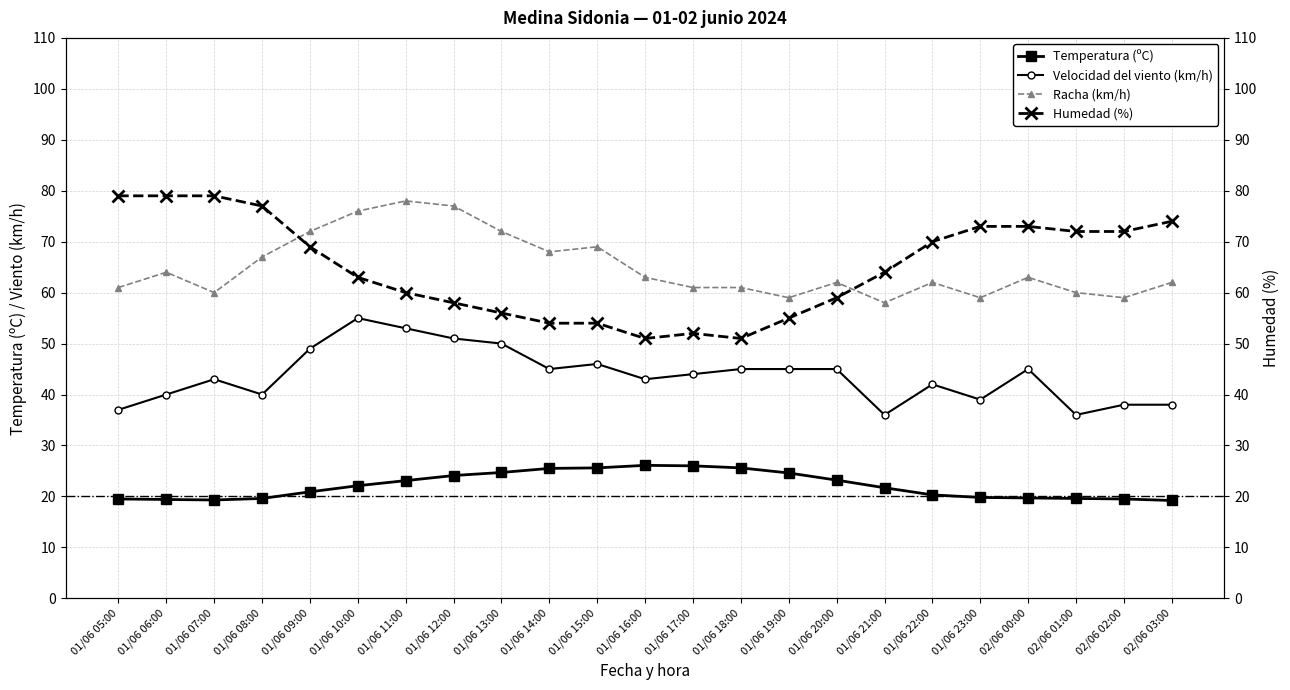

What is the total value across all series at 01/06 11:00?

214.1